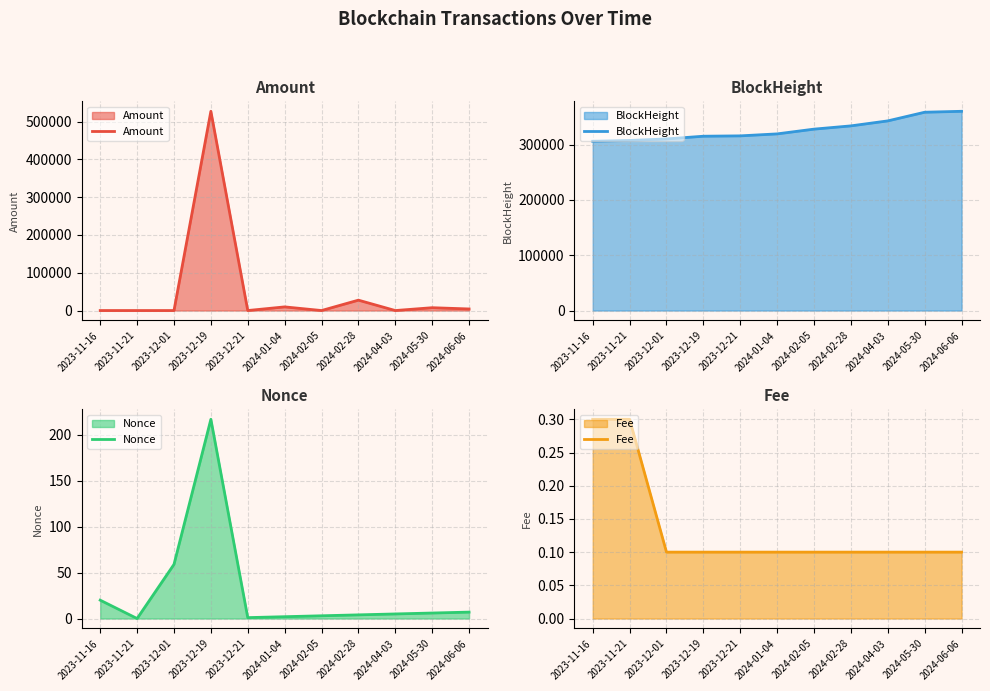

At which label does Nonce reach its peak?

2023-12-19